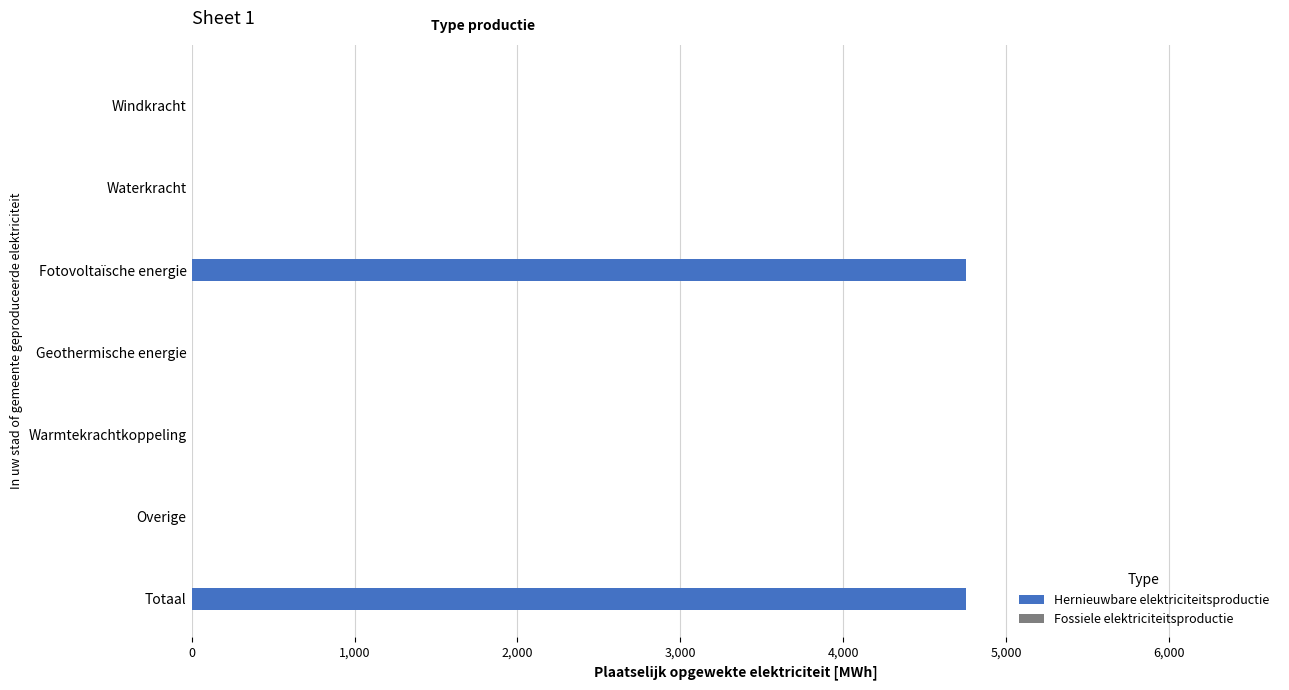

What is the greatest value displayed?

4753.0